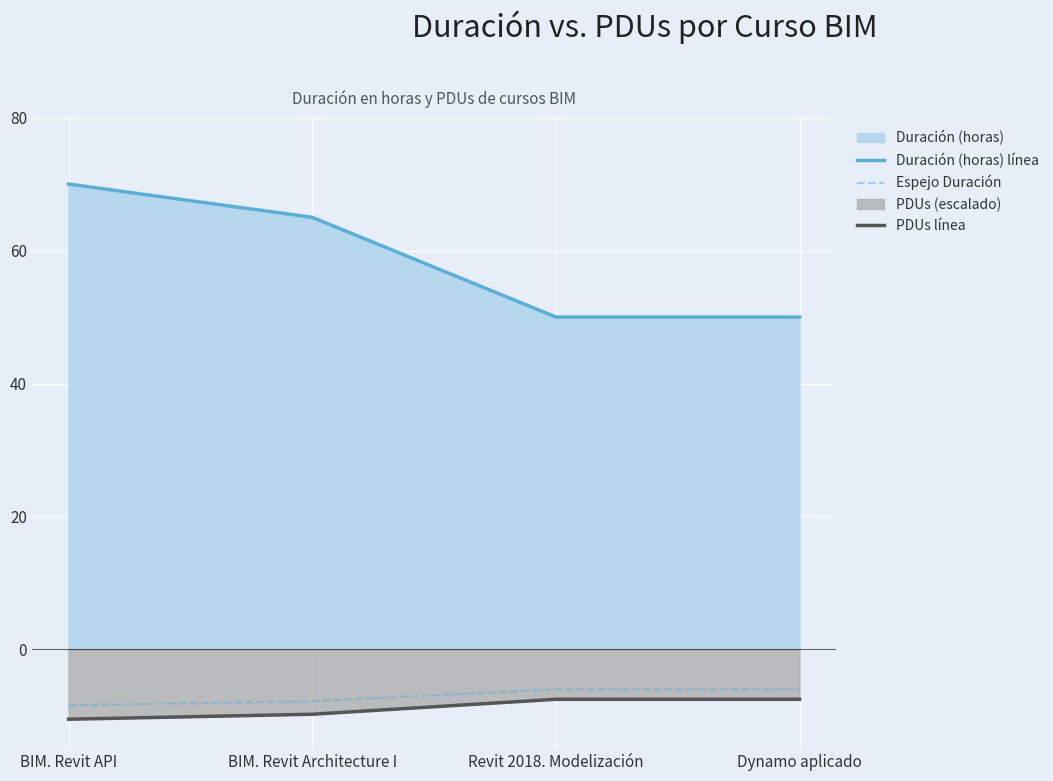

Where is Duración (horas) línea nearest to the value 60?

BIM. Revit Architecture I